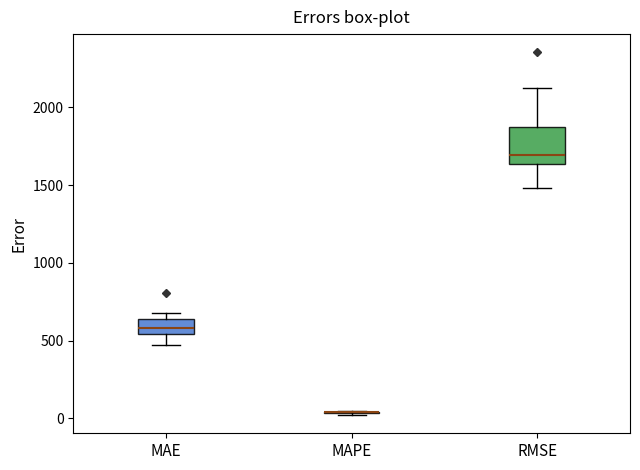

Which box is the tallest, from its lower edge to its upper edge?

RMSE